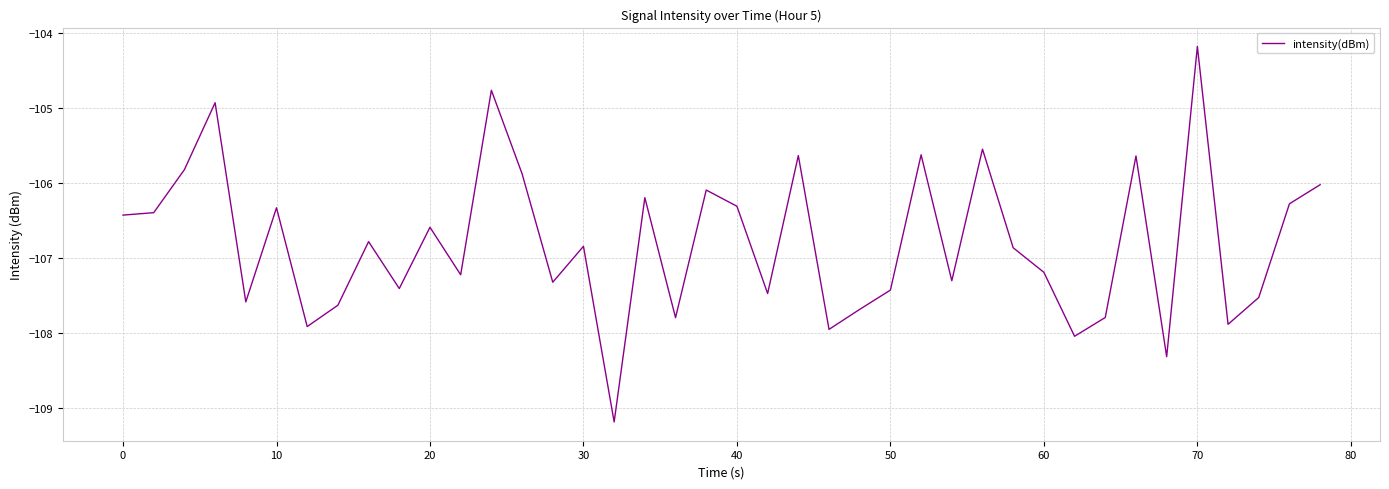

How many series are shown in this chart?

1